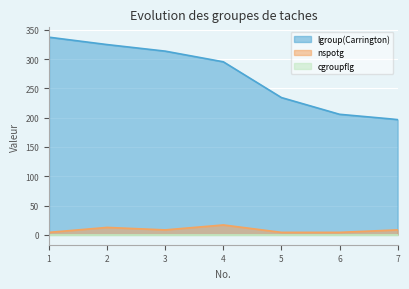

The value of nspotg at 7 is 8.4. True or false?

True